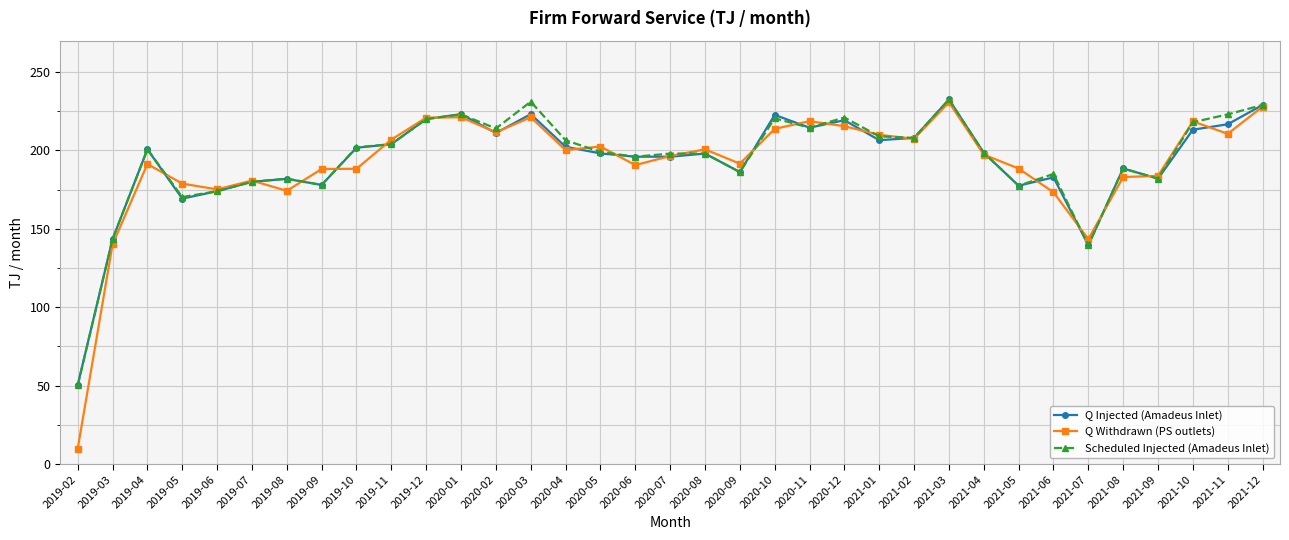

What position from the right is 2021-12?

1